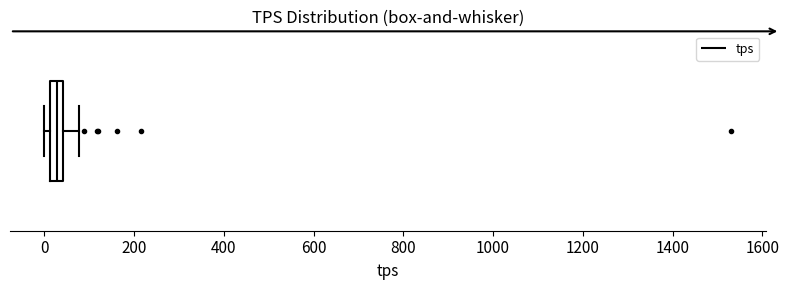

Where does the right whisker of the box end on the x-axis? The values are not printed on the chart, so give them approximately, as read against the axis.

80